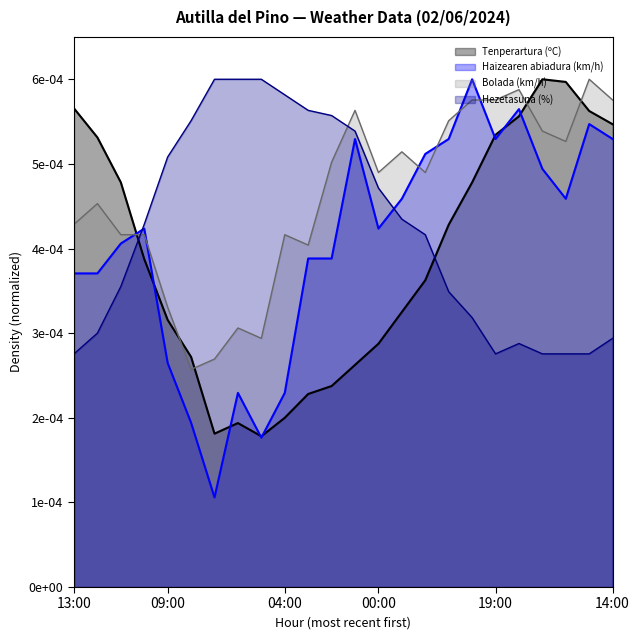

Is the value of Tenperartura (ºC) at 07:00 greater than the value of Haizearen abiadura (km/h) at 04:00?

No